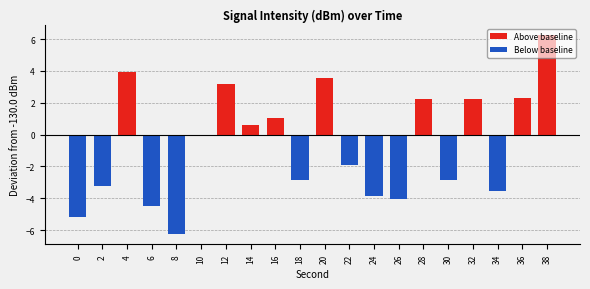

Reading left to right, transcribe all the data shown in this chart.

-135.2	-133.2	-126.1	-134.5	-136.3	-130.1	-126.8	-129.4	-129.0	-132.9	-126.4	-131.9	-133.8	-134.0	-127.8	-132.9	-127.8	-133.5	-127.7	-123.7